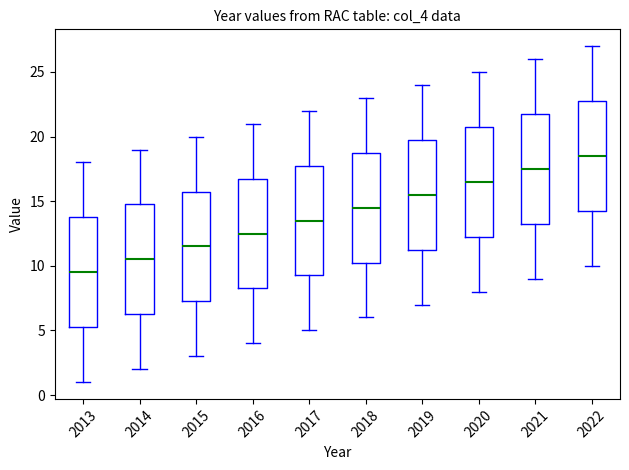

Reading left to right, read every box against the y-axis: the position of its median line, the range the box covers, and the ends of its whiskers. The values are not printed on the chart, so give them approximately, as read against the axis.

2013: median 9.5, box 5.5 to 14.0, whiskers 1.0 to 18.0
2014: median 10.5, box 6.5 to 15.0, whiskers 2.0 to 19.0
2015: median 11.5, box 7.5 to 16.0, whiskers 3.0 to 20.0
2016: median 12.5, box 8.5 to 17.0, whiskers 4.0 to 21.0
2017: median 13.5, box 9.5 to 18.0, whiskers 5.0 to 22.0
2018: median 14.5, box 10.5 to 19.0, whiskers 6.0 to 23.0
2019: median 15.5, box 11.5 to 20.0, whiskers 7.0 to 24.0
2020: median 16.5, box 12.5 to 21.0, whiskers 8.0 to 25.0
2021: median 17.5, box 13.5 to 22.0, whiskers 9.0 to 26.0
2022: median 18.5, box 14.5 to 23.0, whiskers 10.0 to 27.0